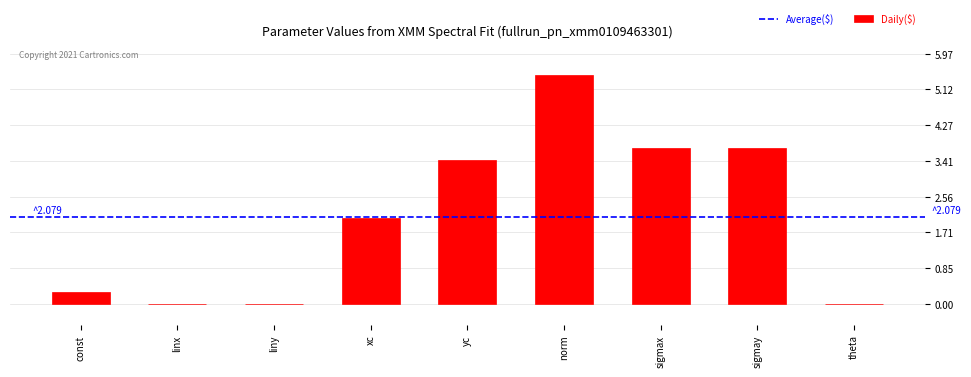

Is it true that the value at sigmay is 2.4?

False